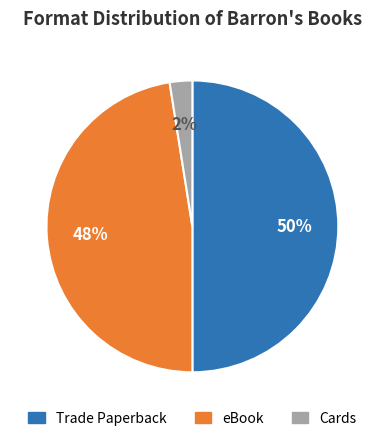

Combined, do Cards and Trade Paperback account for over 50%?

Yes